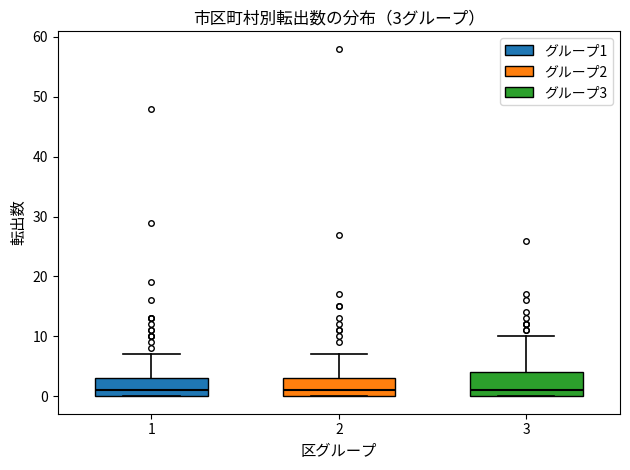

Which box is the tallest, from its lower edge to its upper edge?

3